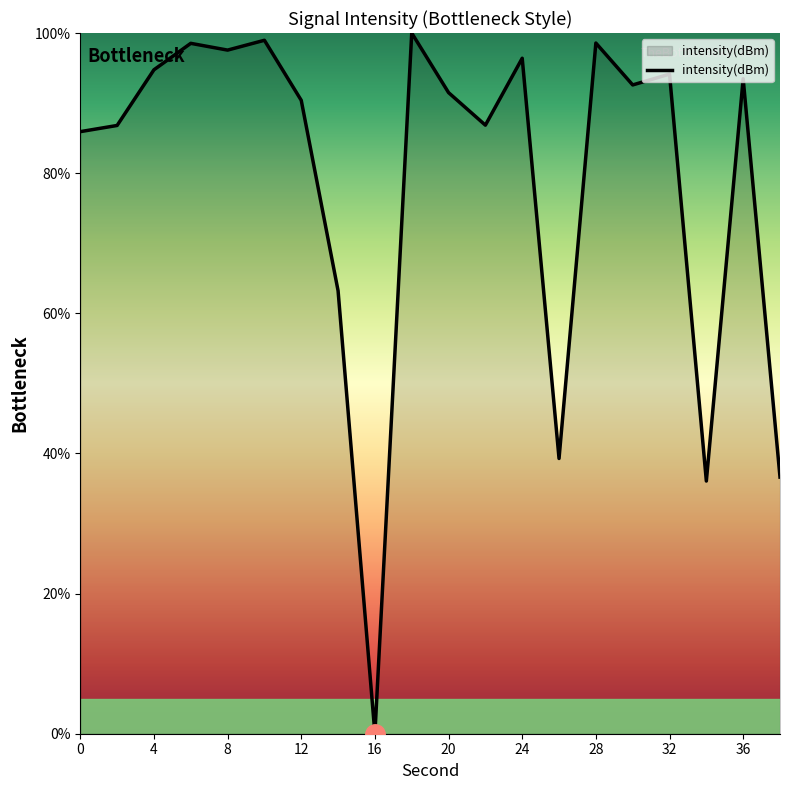

What is the greatest value displayed?

100.0